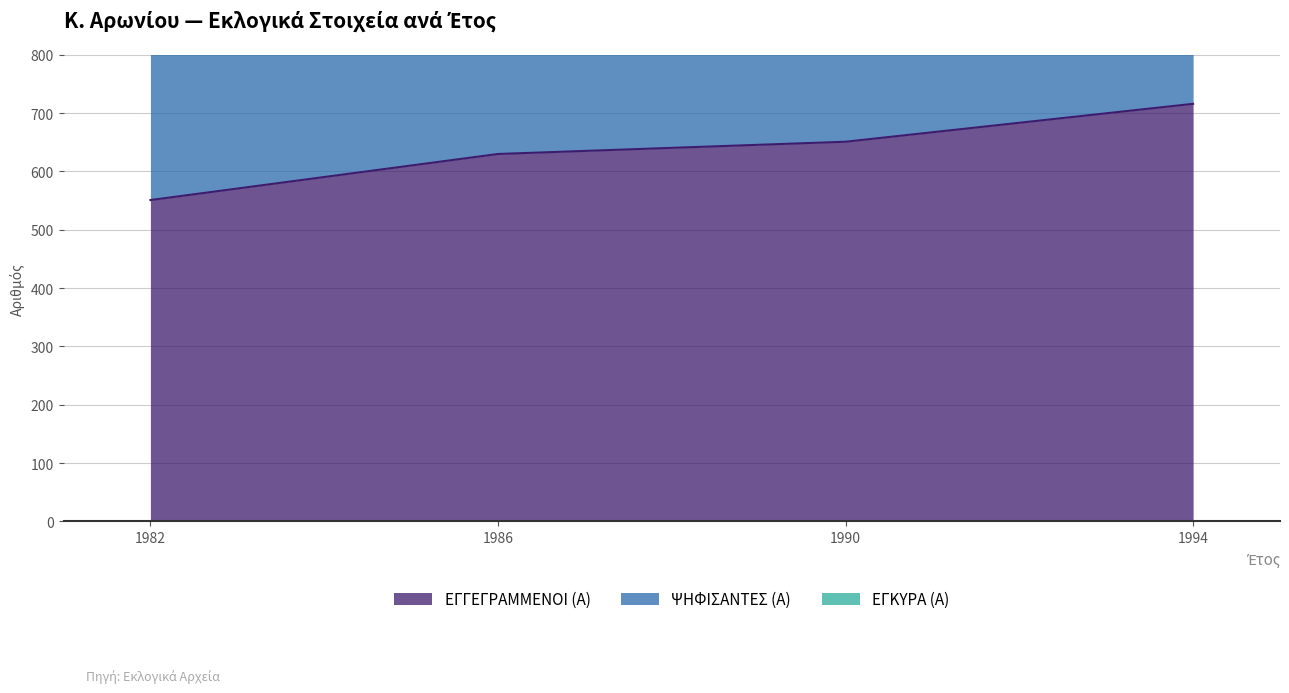

Which series has the largest total across all categories?

ΨΗΦΙΣΑΝΤΕΣ (Α)